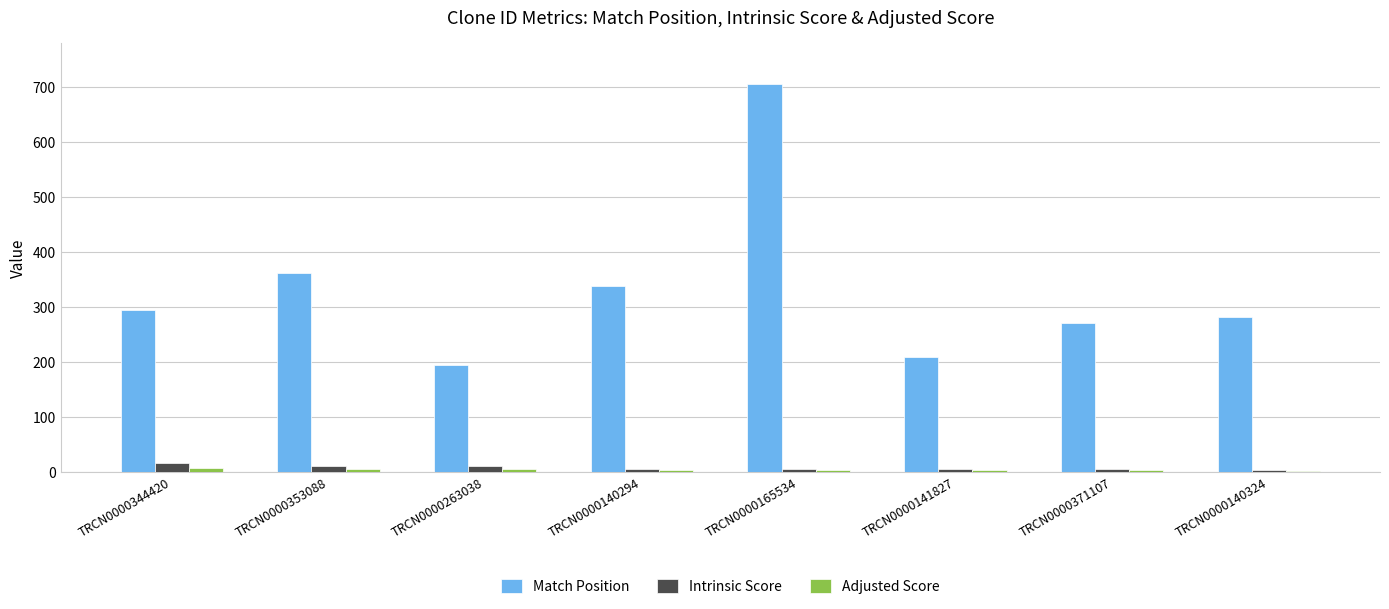

How many groups of bars are there?

8